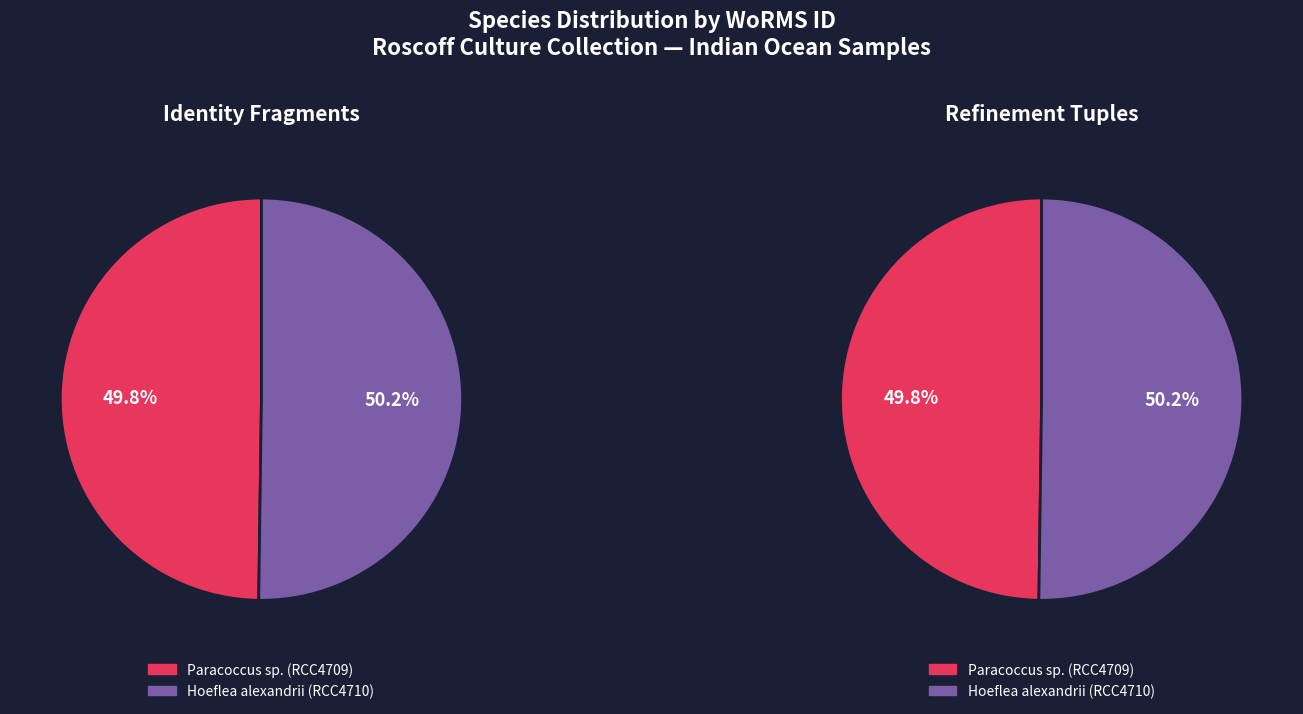

What is the ratio of the value at Hoeflea alexandrii (RCC4710) to the value at Paracoccus sp. (RCC4709)?

1.0